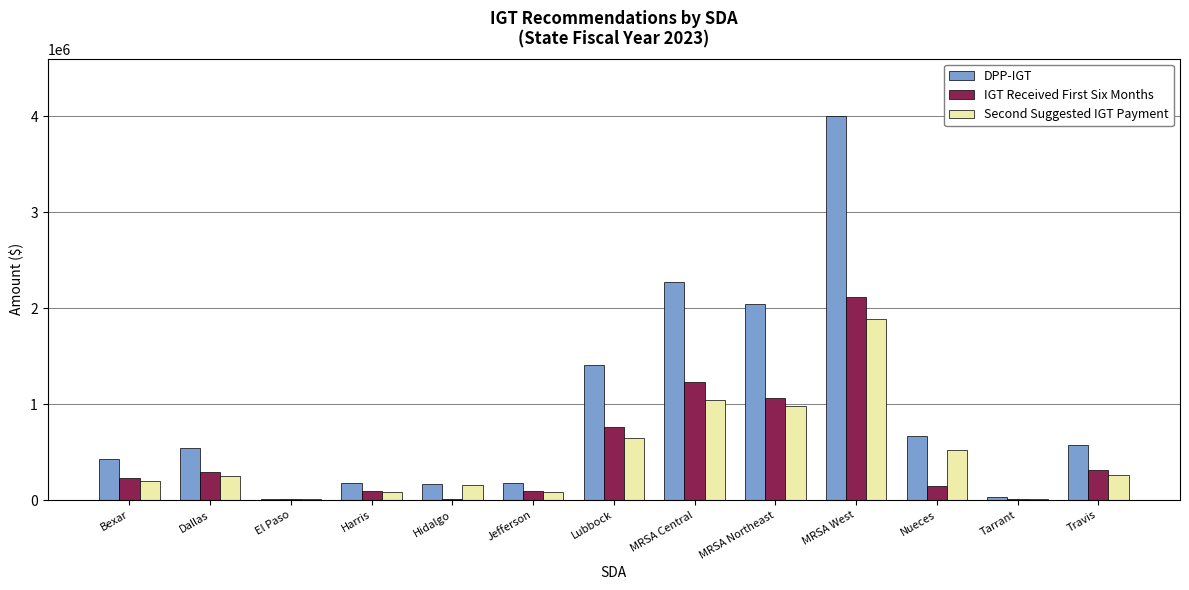

At which label does Second Suggested IGT Payment first exceed 246246?

Dallas